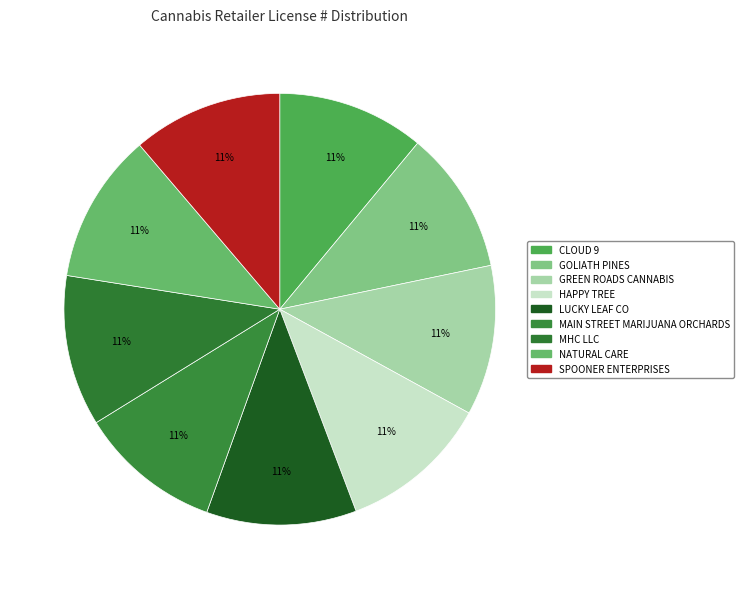

Which slice is the smallest?

MAIN STREET MARIJUANA ORCHARDS